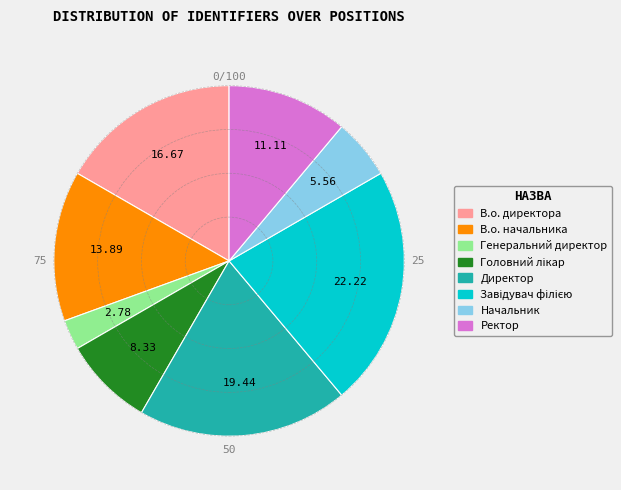

Is there a majority slice in this chart?

No